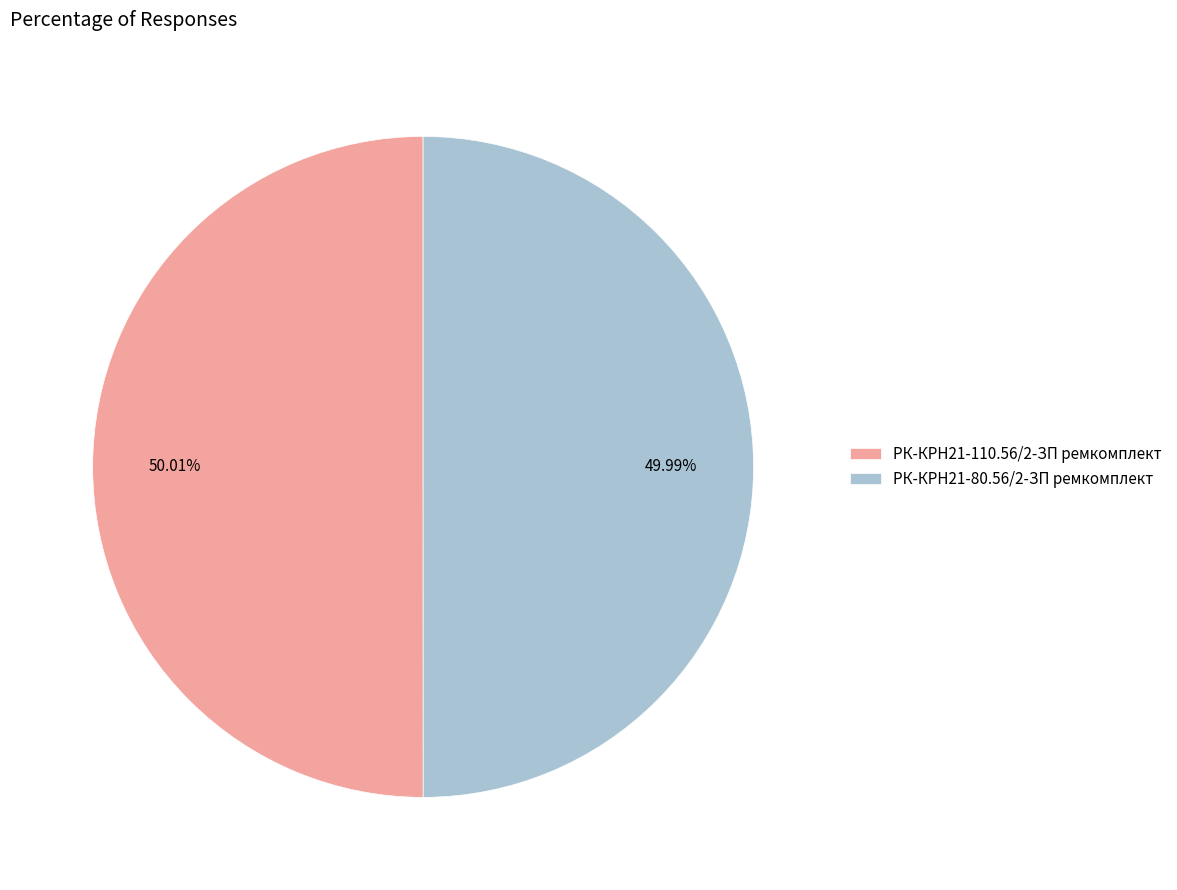

To the nearest percent, what portion does РК-КРН21-80.56/2-ЗП ремкомплект represent?

50%